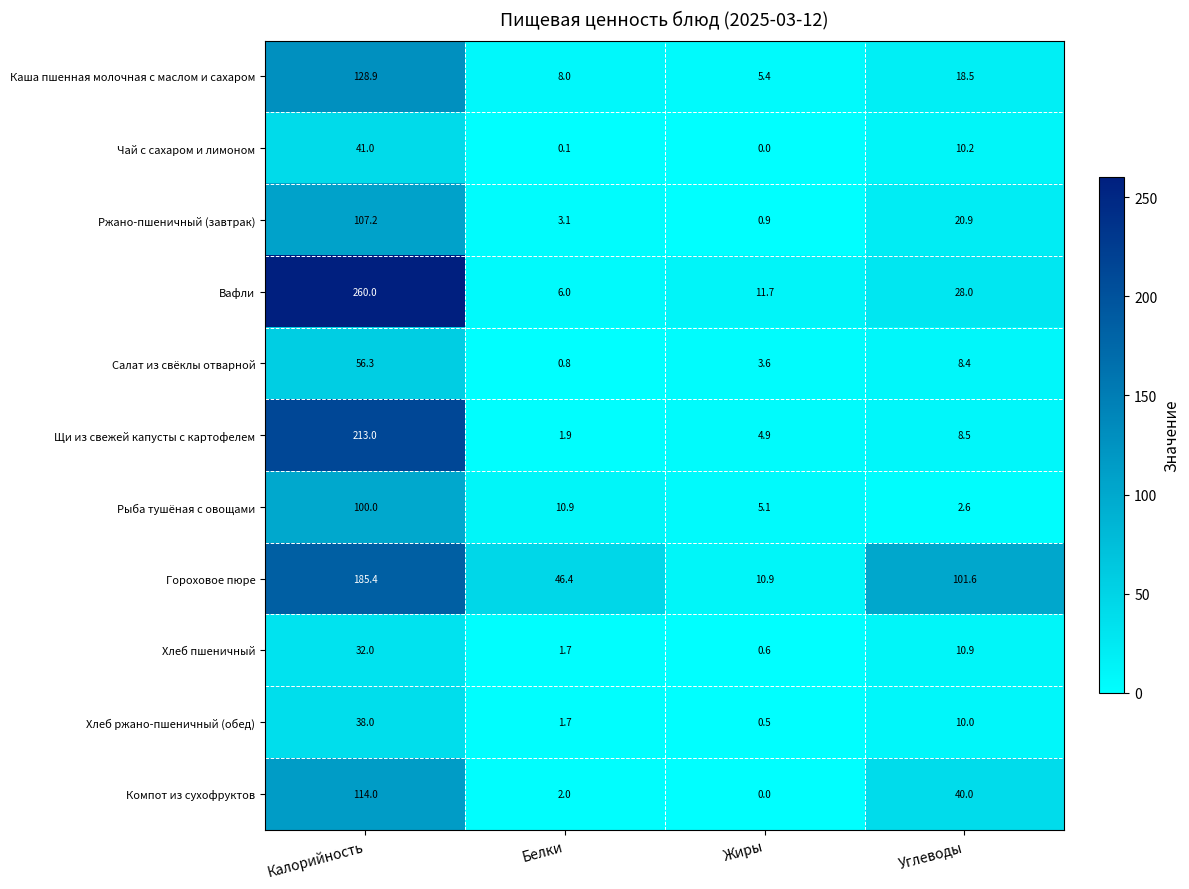

Is it true that Компот из сухофруктов equals 174.6 at Калорийность?

False